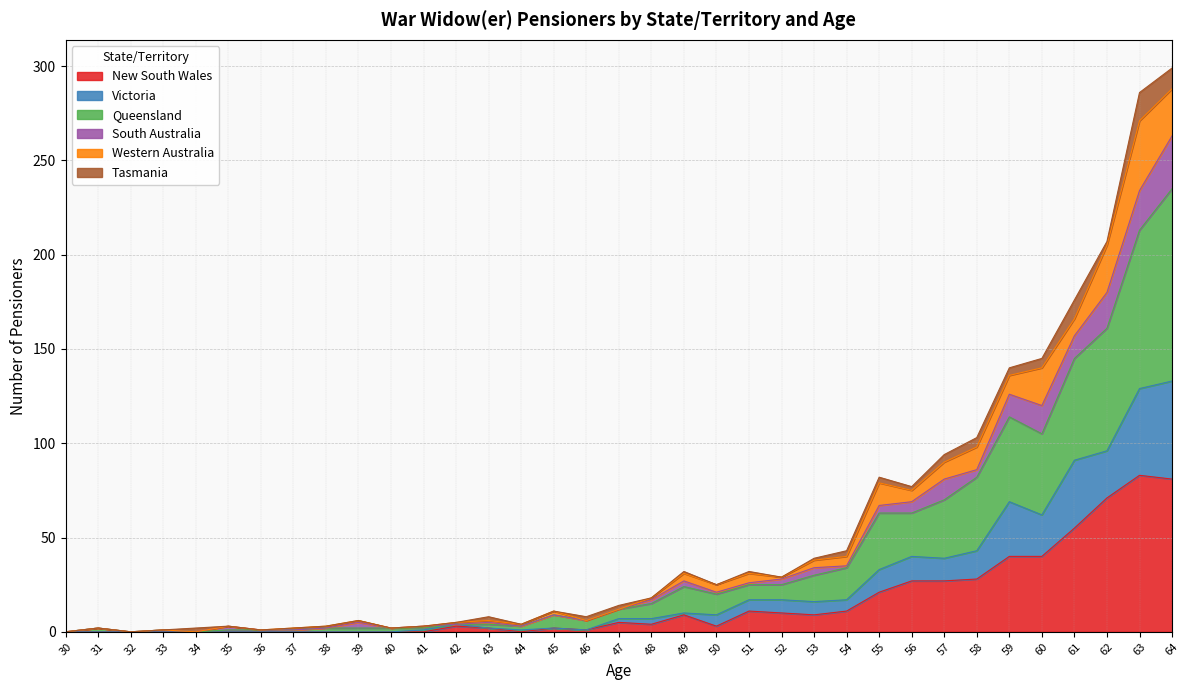

Between 41 and 44, which series saw the biggest shift?

Queensland